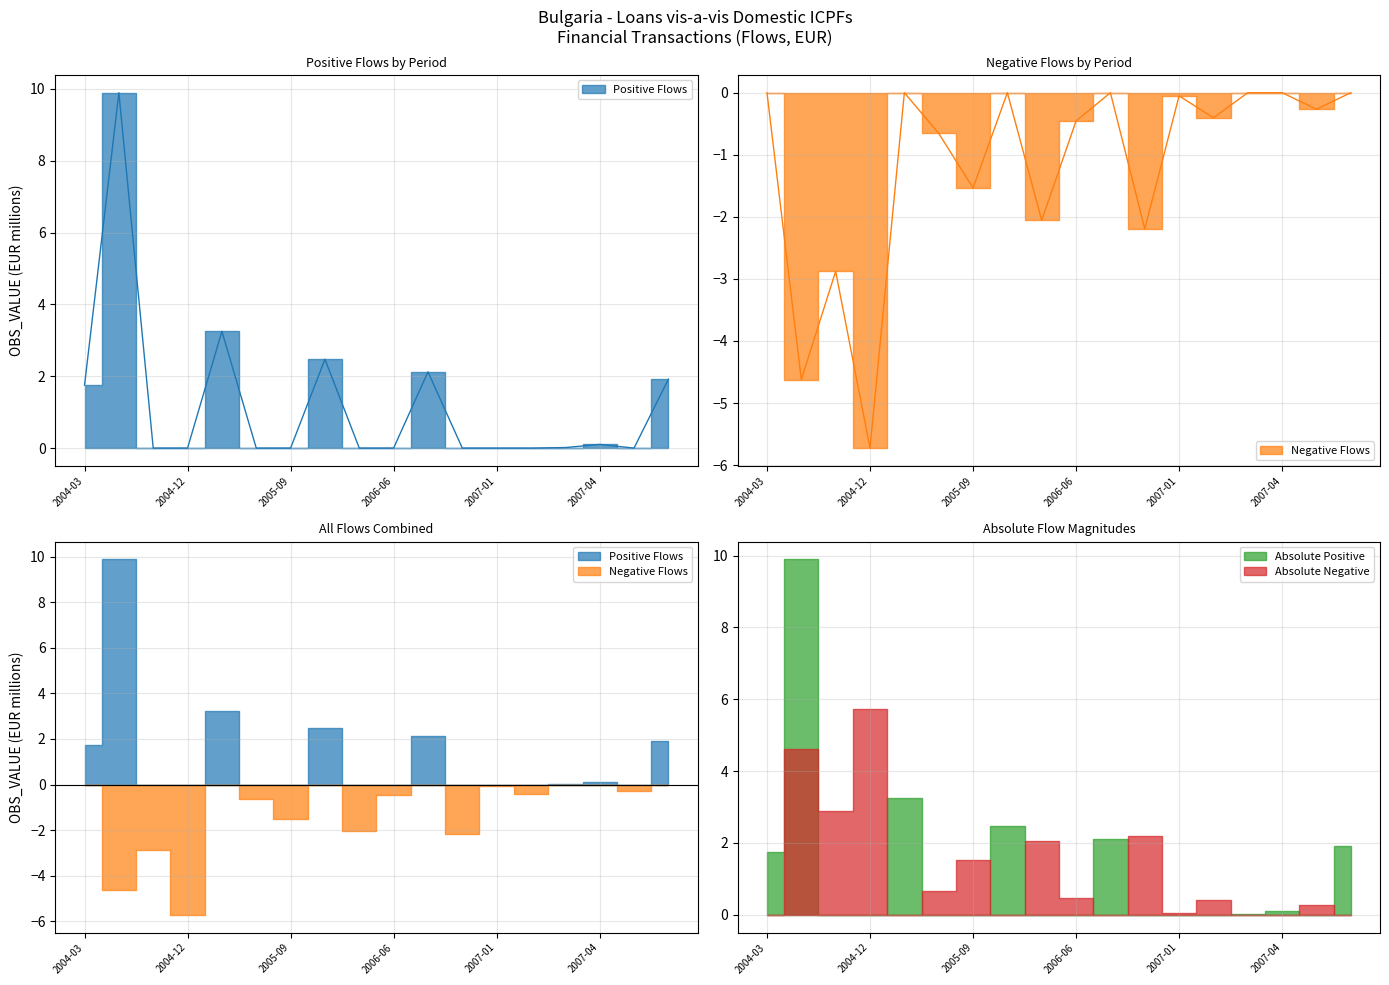

True or false: Positive Flows and Negative Flows intersect in this chart.

False